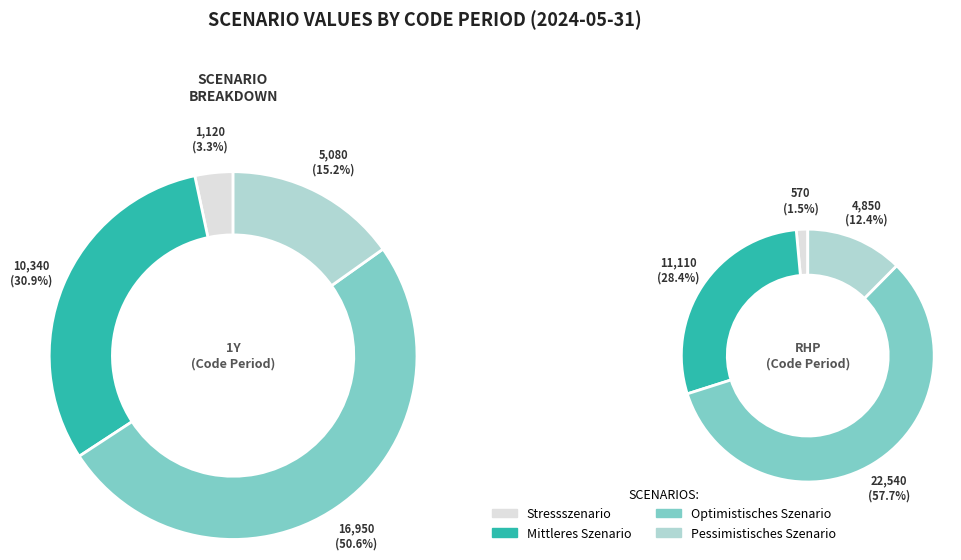

To the nearest percent, what is the combined percentage of 1Y and RHP?

100%